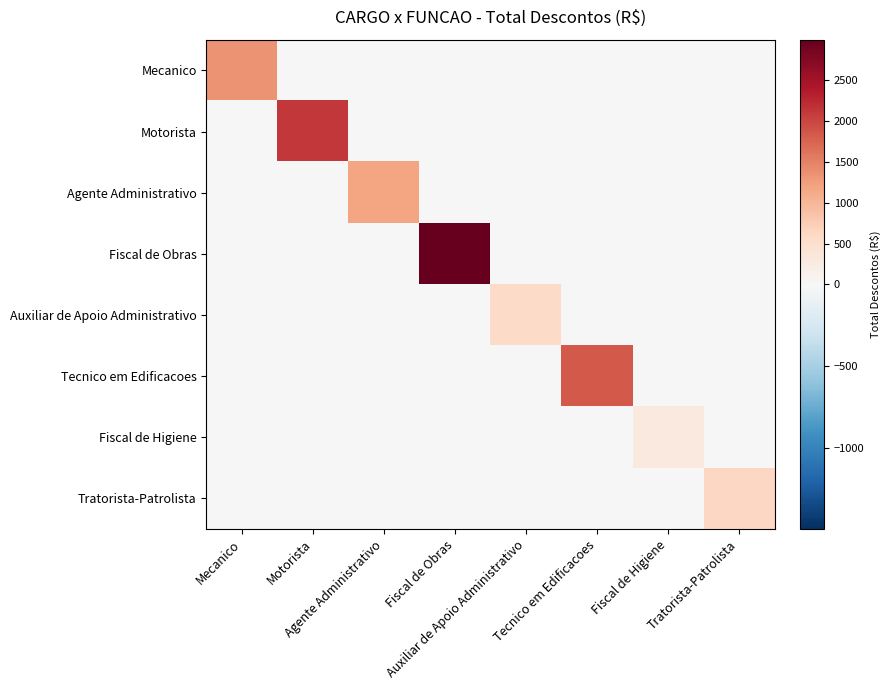

At which category does the chart reach its peak across all series?

Fiscal de Obras